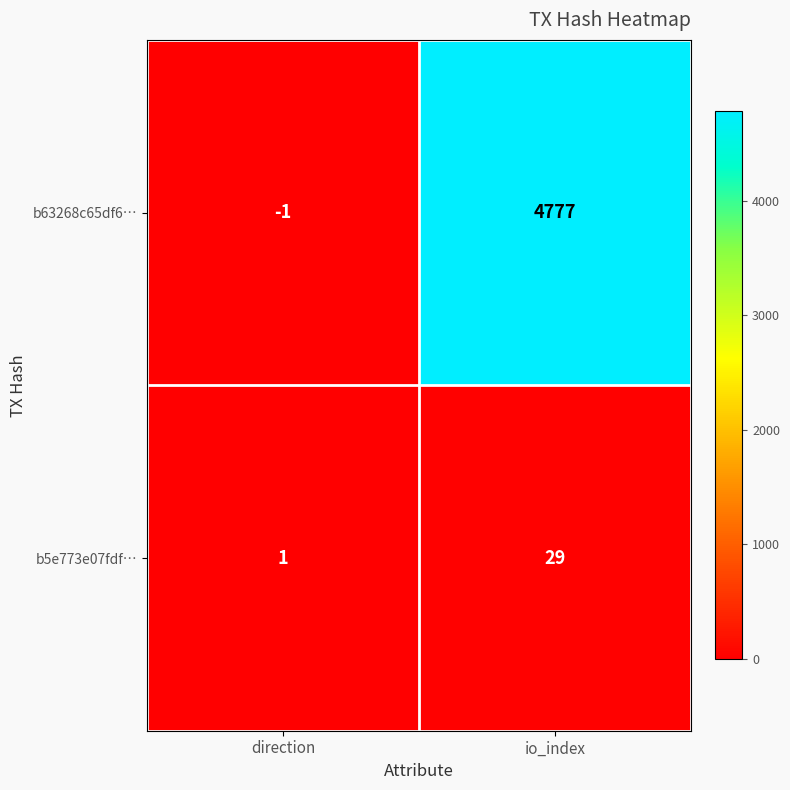

What is the spread (max minus min) of values at io_index?

4748